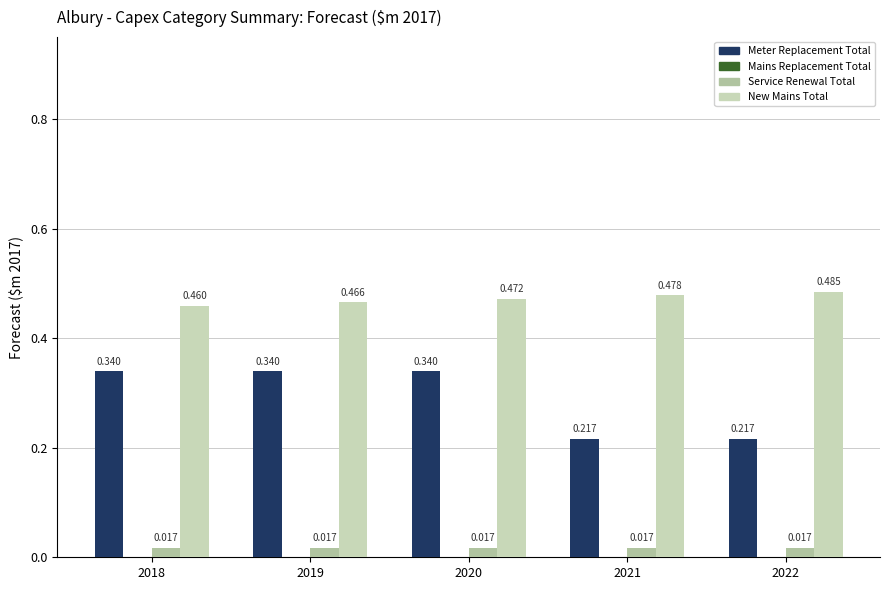

How many bars are there in each group?

3